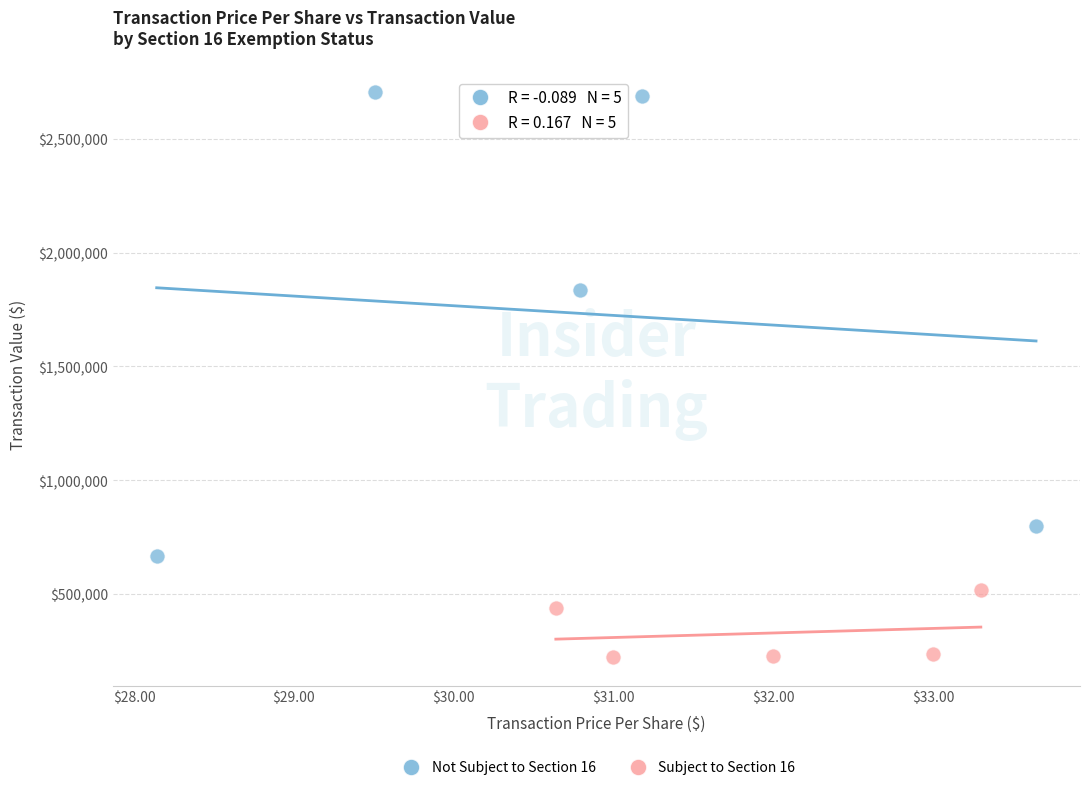

Which series has the largest Y range (max minus min)?

Not Subject to Section 16